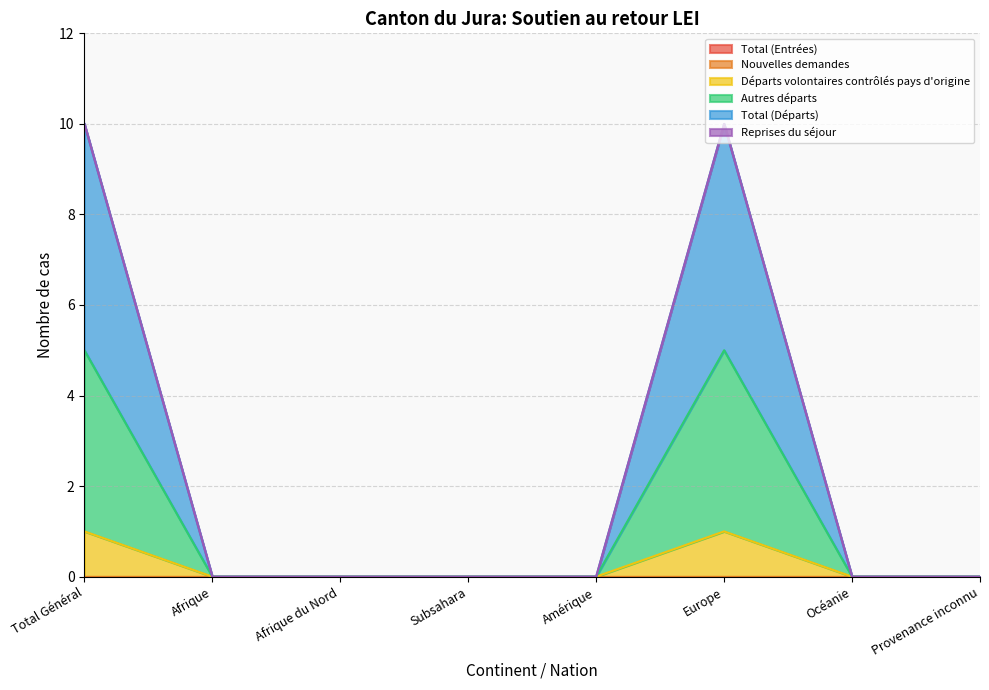

Rank the series at Océanie from lowest to highest value.

Départs volontaires contrôlés pays d'origine, Autres départs, Total (Départs)